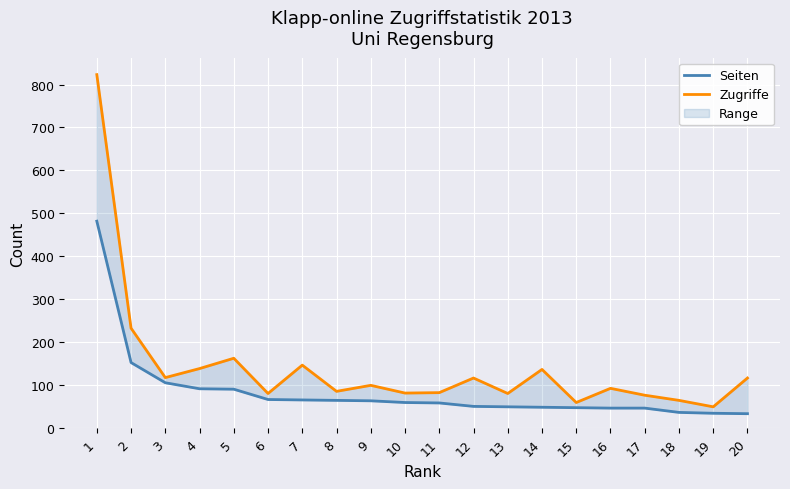

Reading right to left, extract all data points from this chart.

Seiten: 34	35	37	47	47	48	49	50	51	59	60	64	65	66	67	91	92	106	153	482
Zugriffe: 117	50	65	77	93	60	137	81	117	83	82	100	86	147	81	163	139	118	233	823